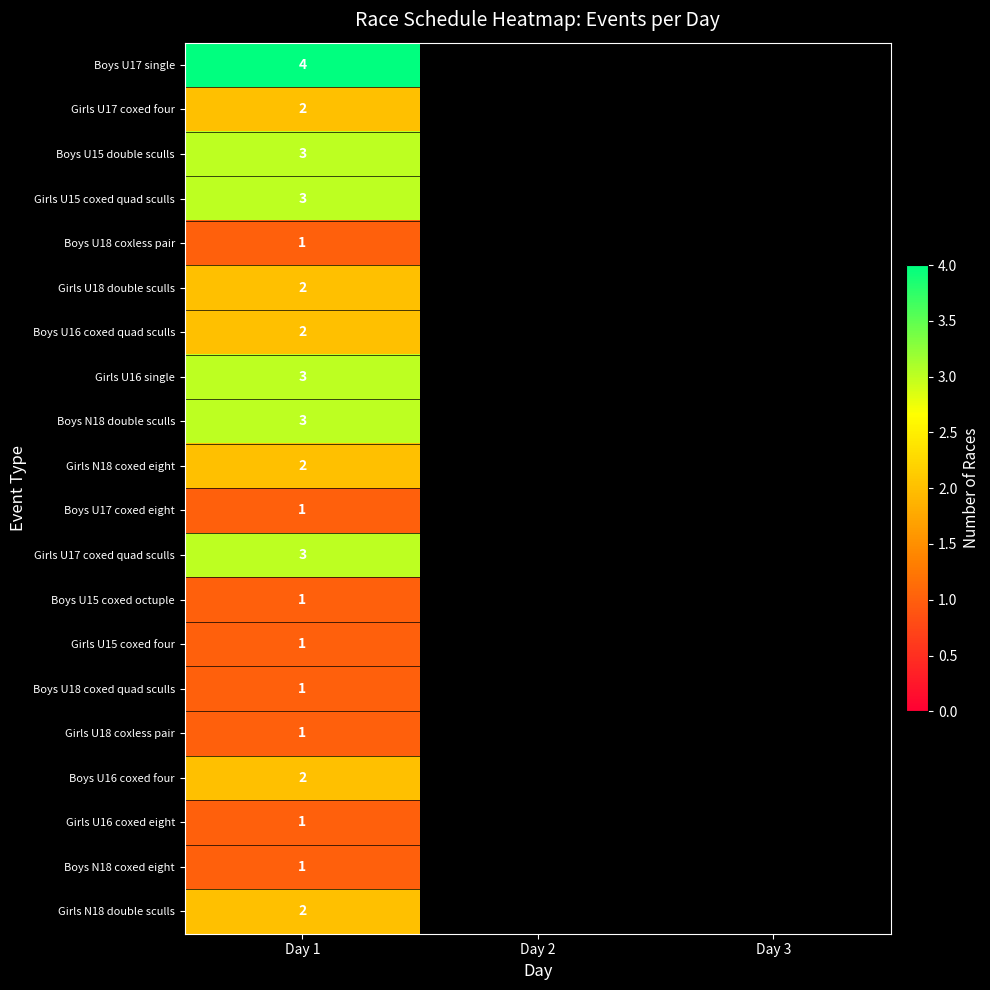

What is the total value across all series at Day 1?

39